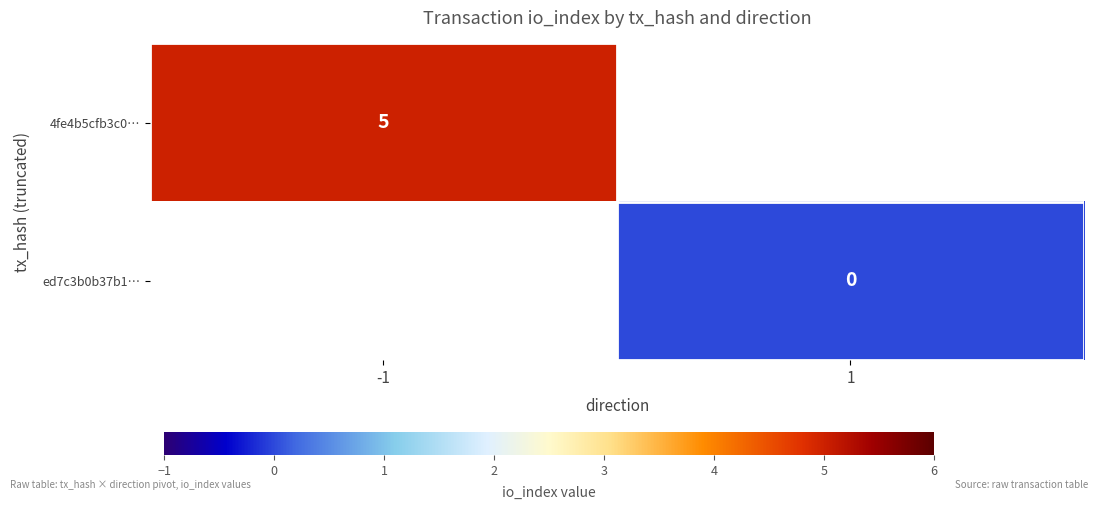

The value of 4fe4b5cfb3c0… at -1 is 5. True or false?

True